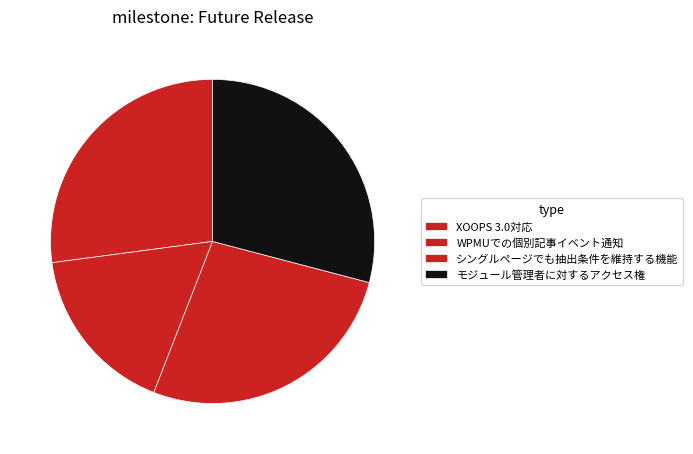

How many slices are in this pie chart?

4